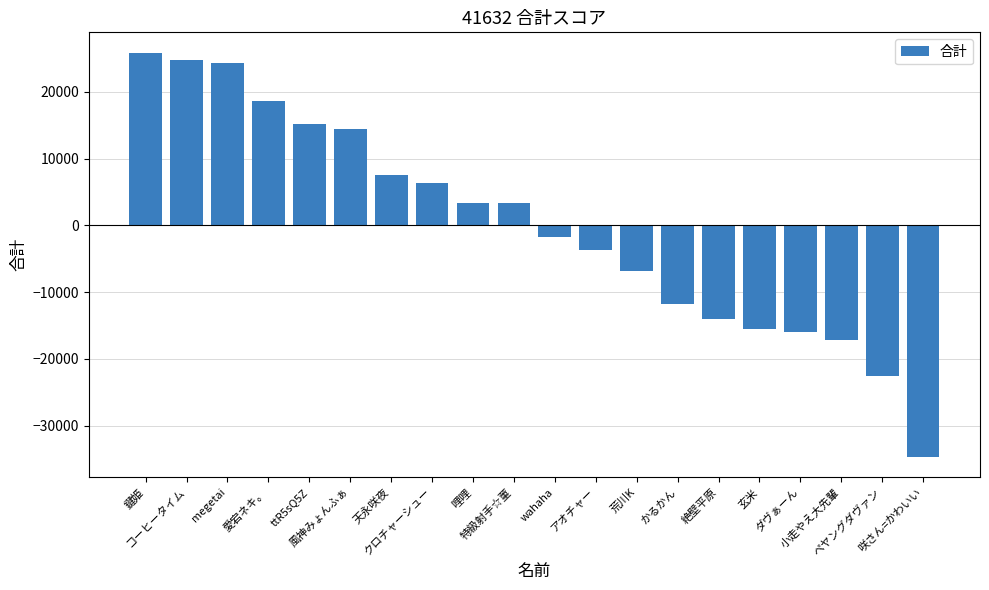

Read the value at 小走やえ大先輩, to the nearest 10.

-17100